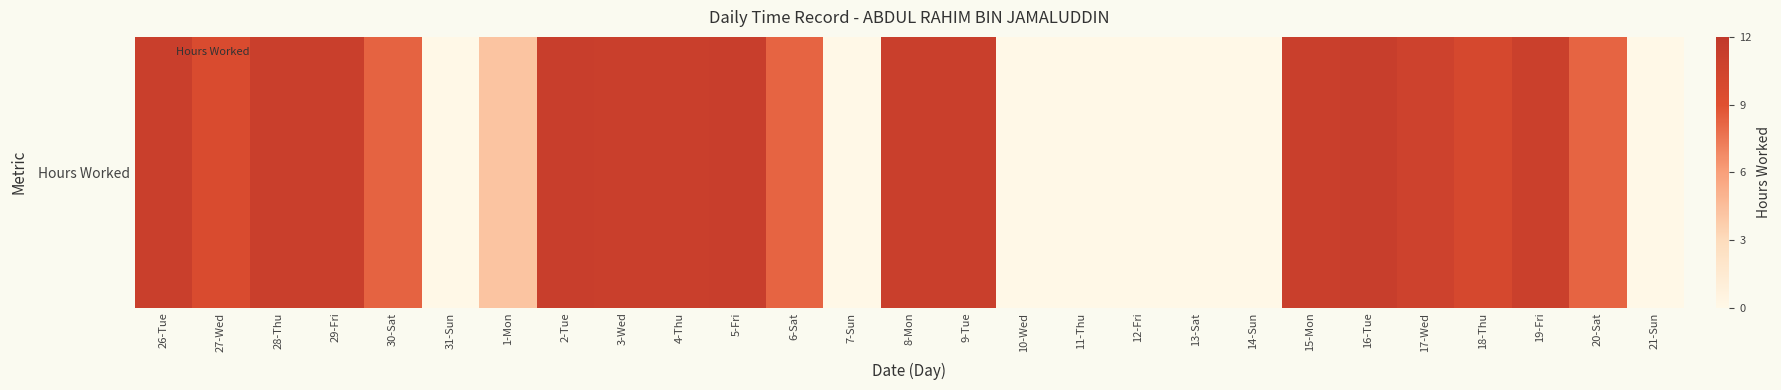

List the labels in order of value, largest first.

16-Tue, 5-Fri, 2-Tue, 3-Wed, 9-Tue, 29-Fri, 15-Mon, 26-Tue, 28-Thu, 4-Thu, 8-Mon, 19-Fri, 17-Wed, 18-Thu, 27-Wed, 30-Sat, 6-Sat, 20-Sat, 1-Mon, 31-Sun, 7-Sun, 10-Wed, 11-Thu, 12-Fri, 13-Sat, 14-Sun, 21-Sun